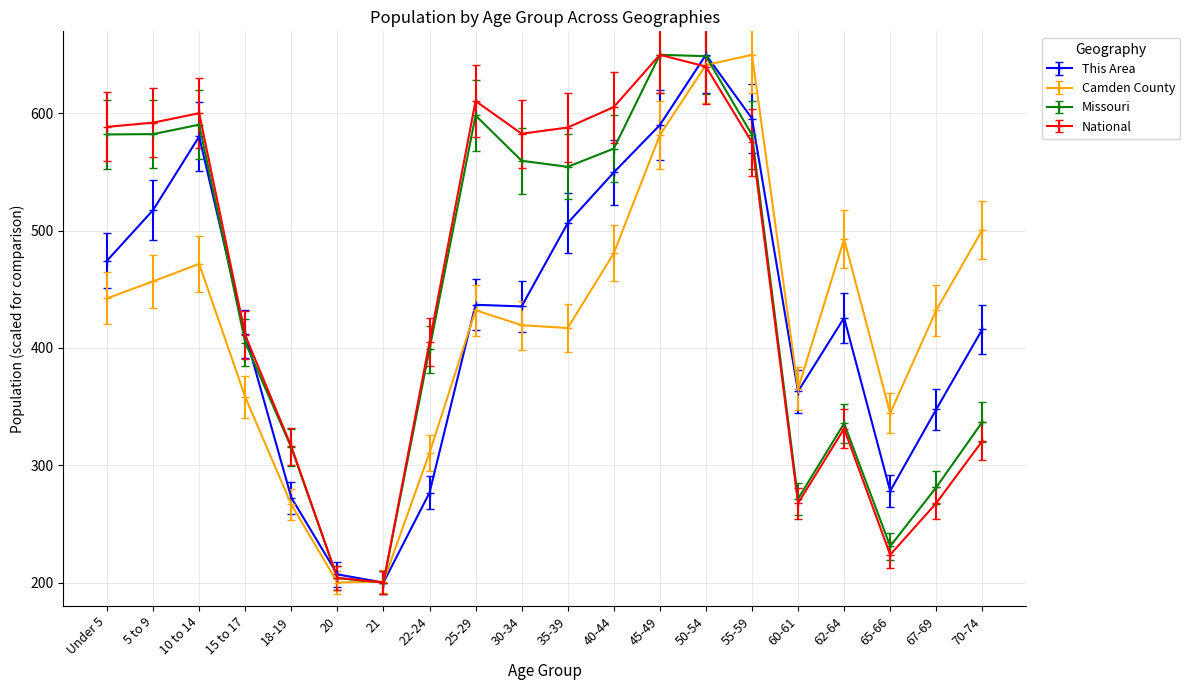

Read the This Area value at 35-39.

506.5